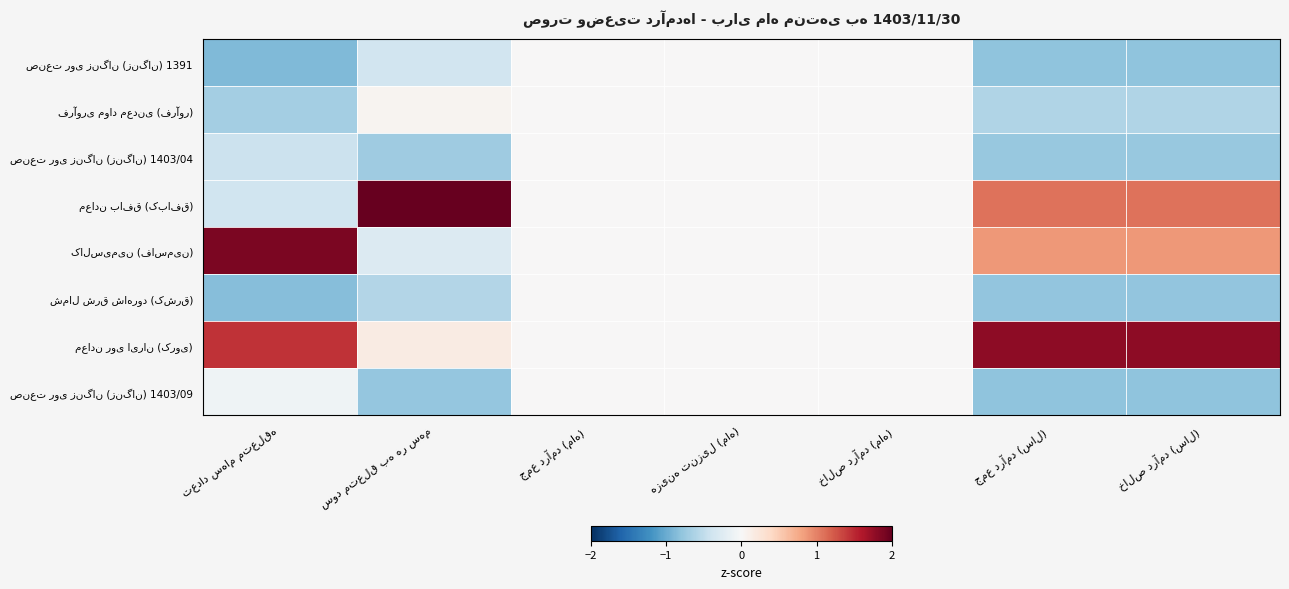

List the series in order of their peak value, lowest first.

صنعت روی زنگان (زنگان) 1391, صنعت روی زنگان (زنگان) 1403/04, شمال شرق شاهرود (کشرق), صنعت روی زنگان (زنگان) 1403/09, فرآوری مواد معدنی (فرآور), معادن روی ایران (کروی), کالسیمین (فاسمین), معادن بافق (کبافق)